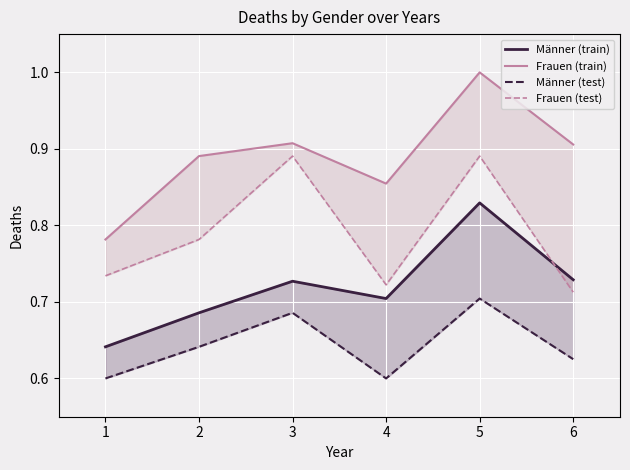

What is the difference between the Frauen (train) values at 3 and 5?

0.1